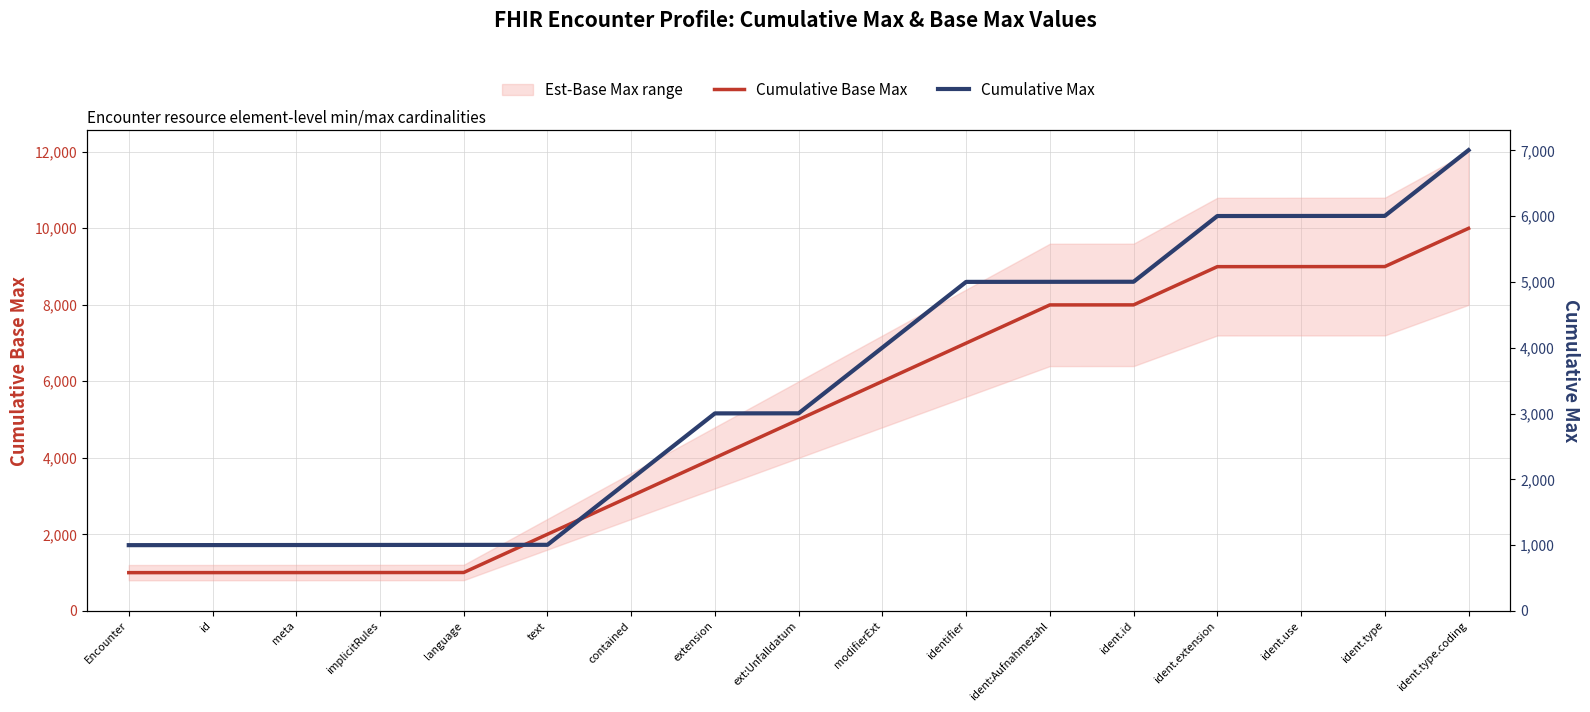

Where is Cumulative Max nearest to the value 4001?

modifierExt